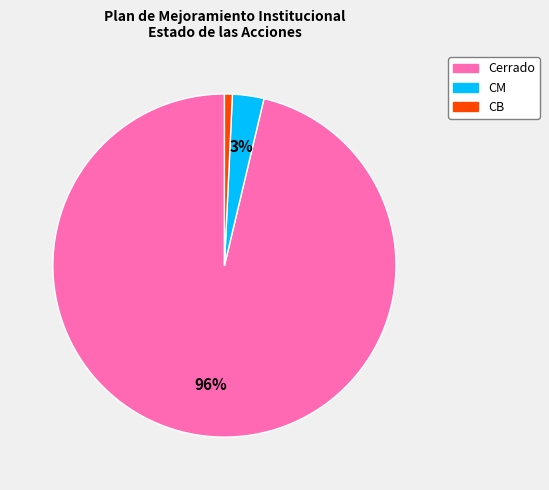

Do CM and Cerrado together represent more than half of the pie?

Yes